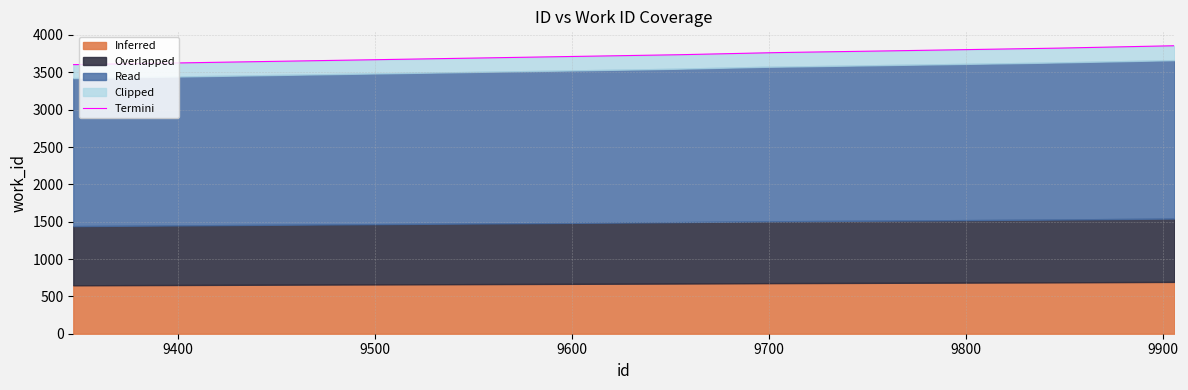

What is the difference between the maximum and minimum values?

253